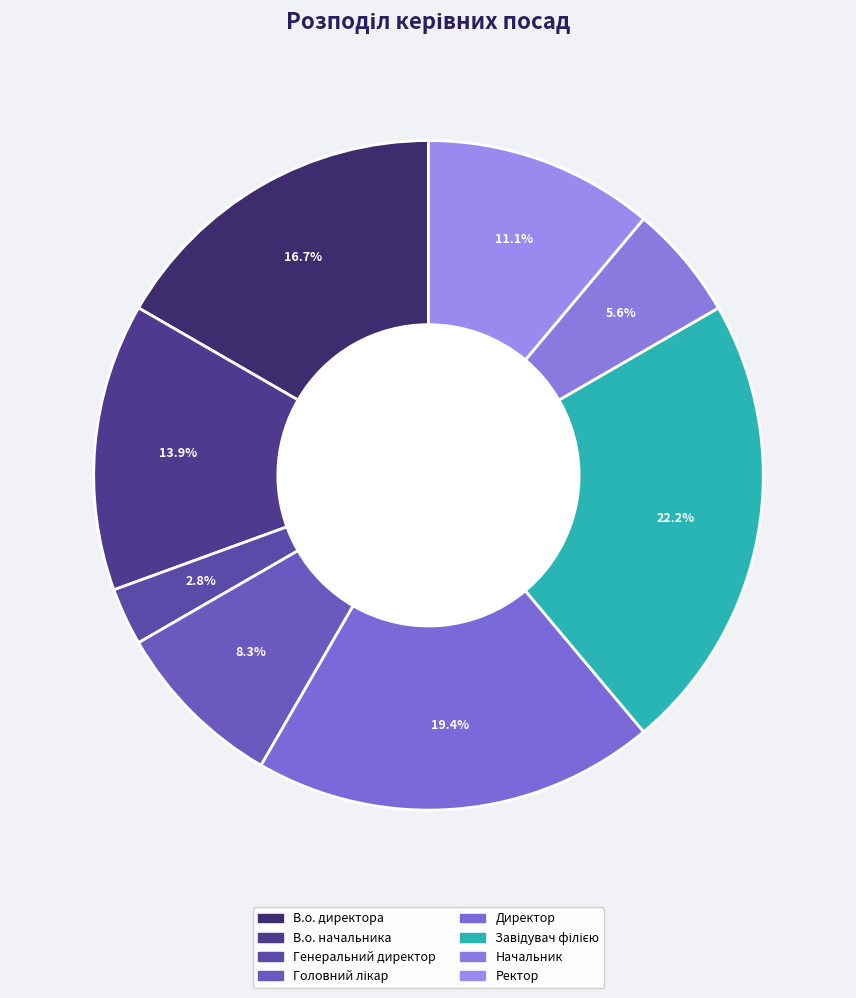

What percentage do Генеральний директор and Завідувач філією together represent?

25.0%